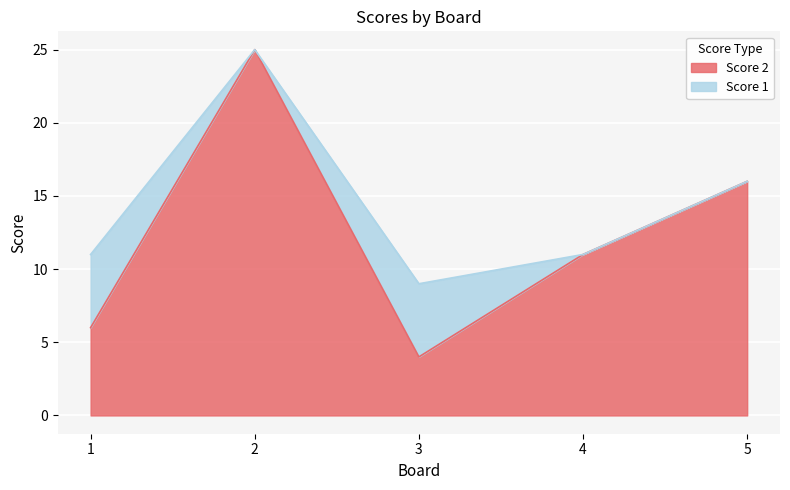

Where is the first local minimum?

3